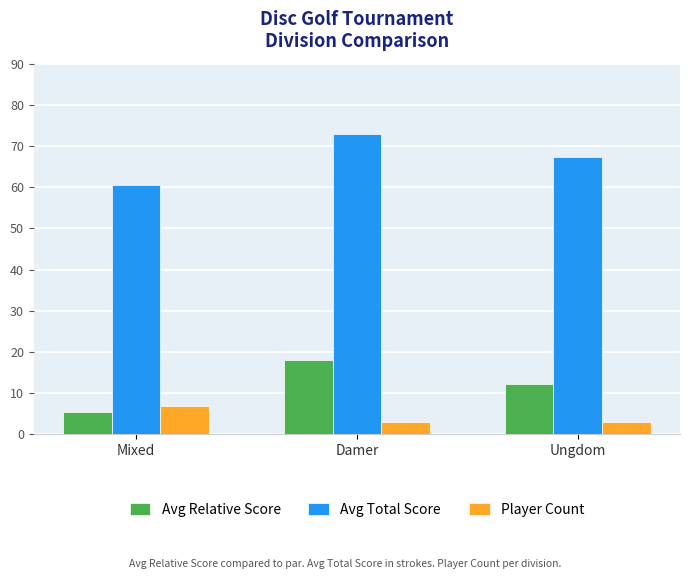

What is the label of the 2nd bar from the left?

Damer